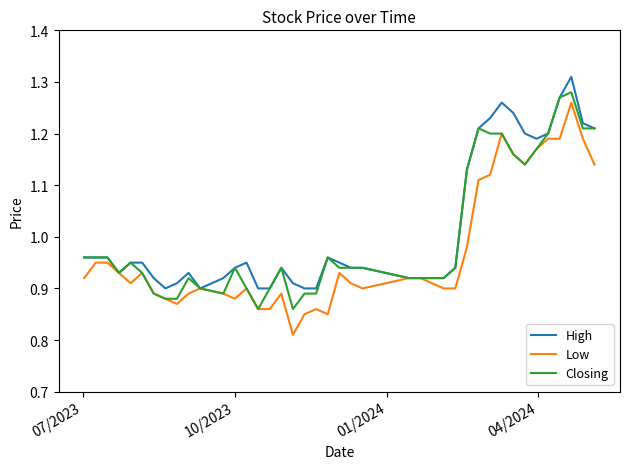

Which series has the widest spread of values?

Low